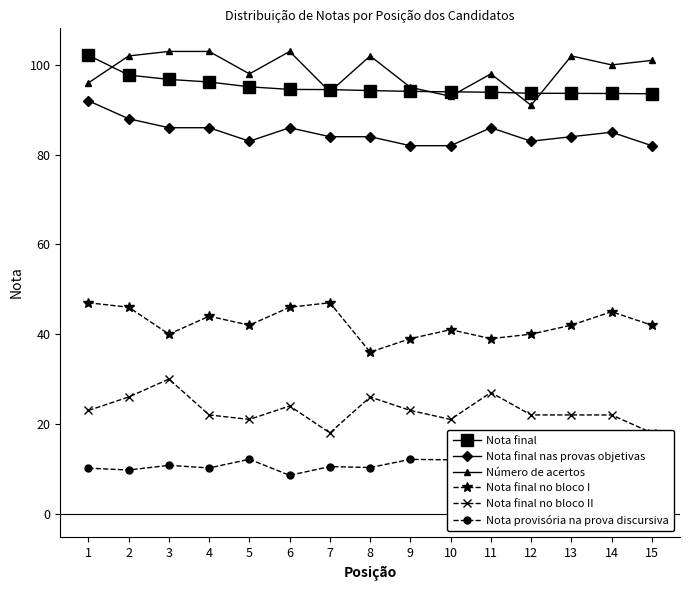

Which series has the largest total across all categories?

Número de acertos